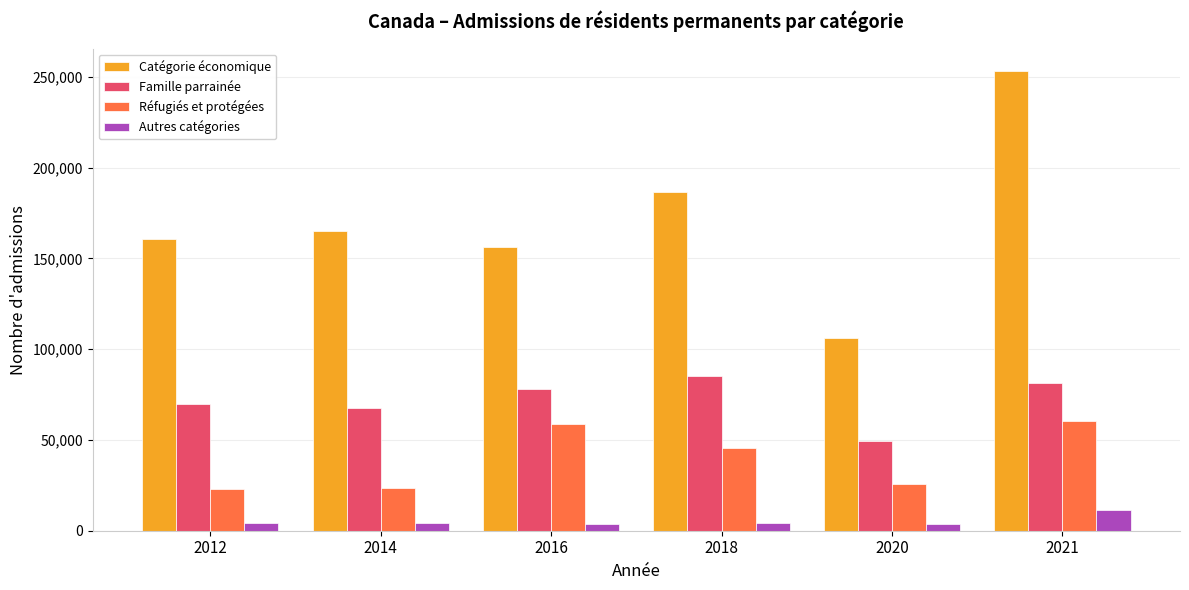

Read the Catégorie économique value at 2016, to the nearest 100.

156000